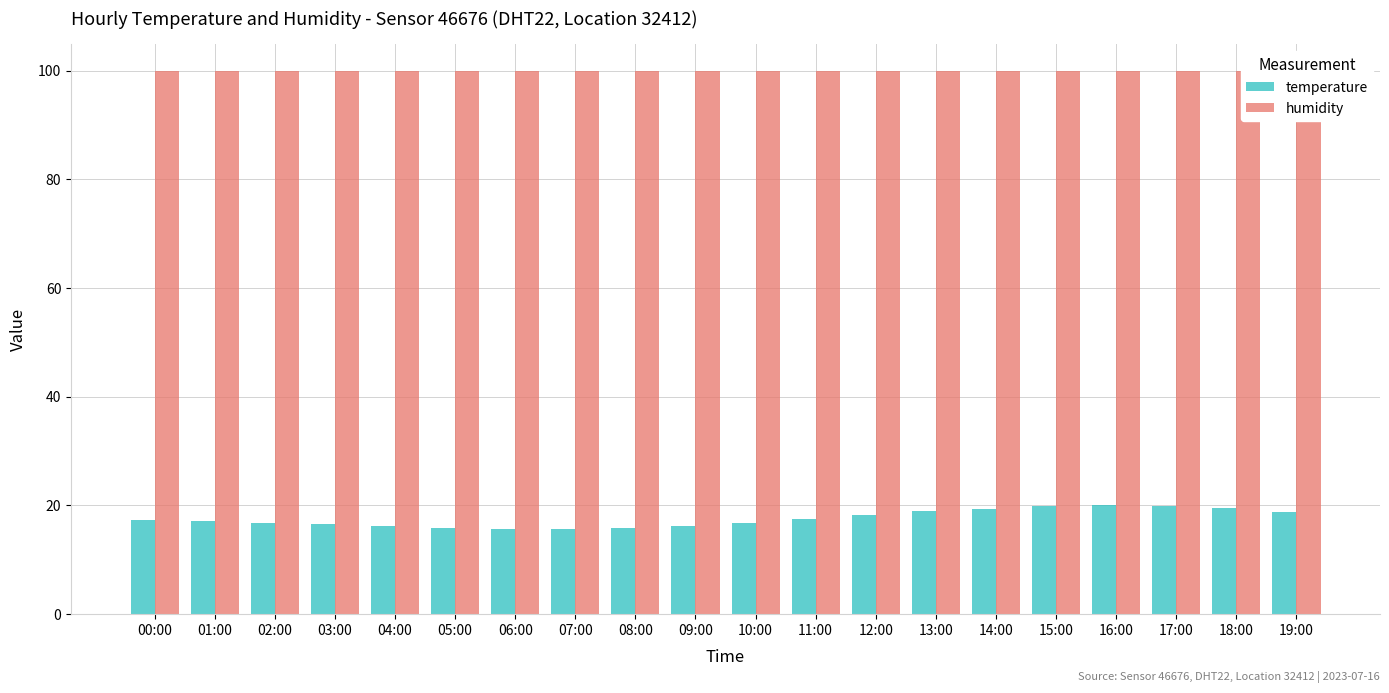

The value of humidity at 00:00 is 99.9. True or false?

True